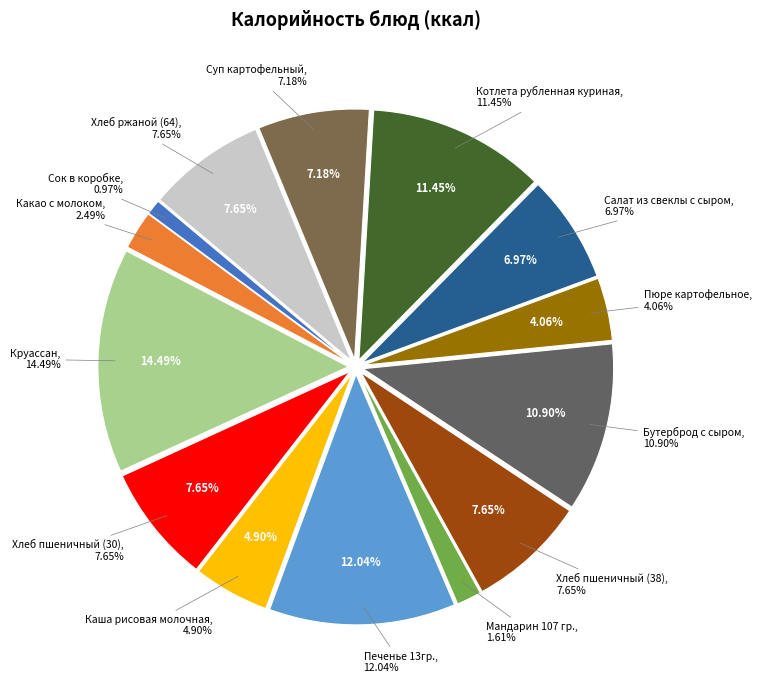

Is the sum of Каша рисовая молочная and Сок в коробке greater than half?

No